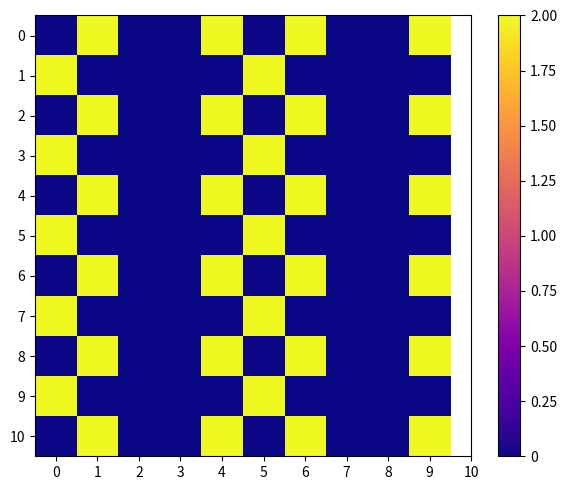

At which category is the sum across all series the highest?

1